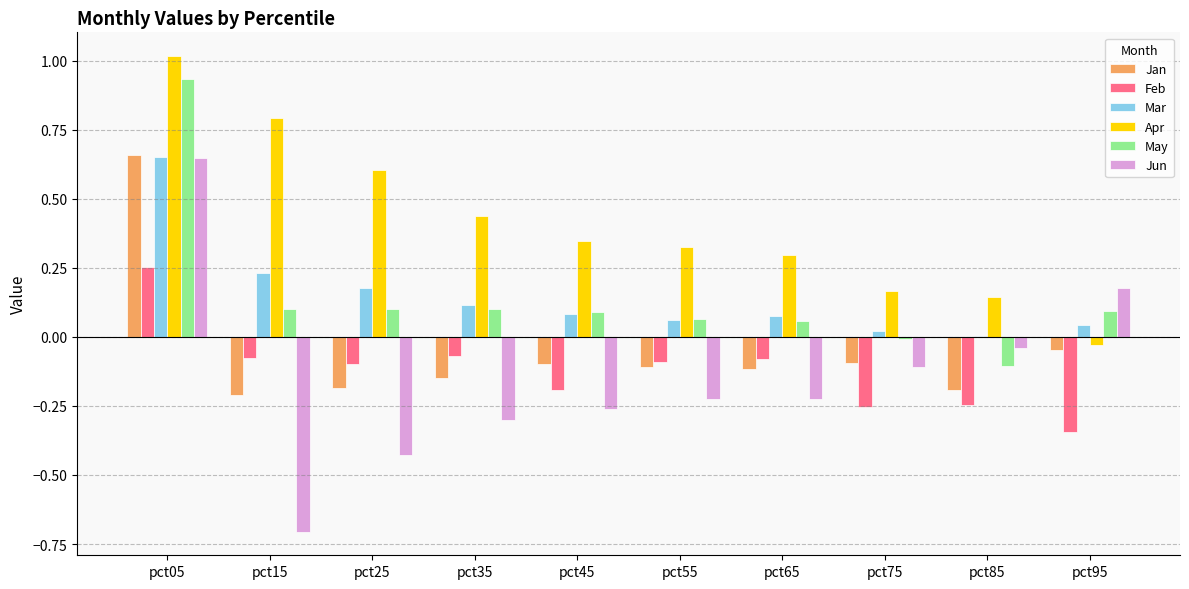

Does the chart contain stacked bars?

No